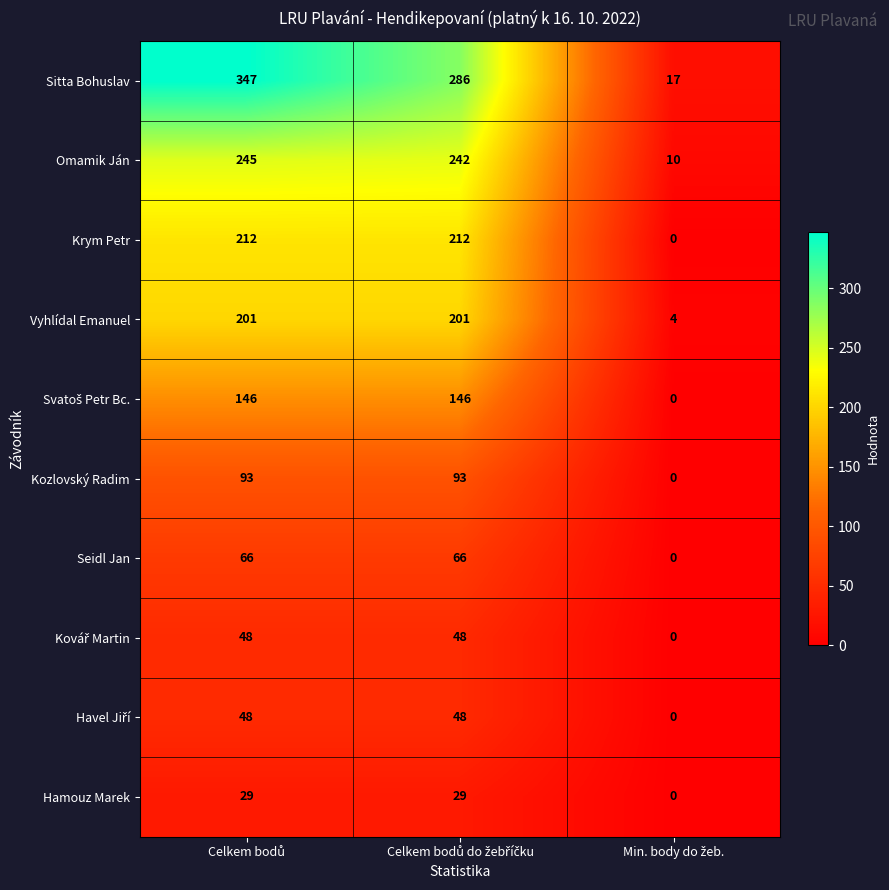

What is the minimum value for Sitta Bohuslav?

17